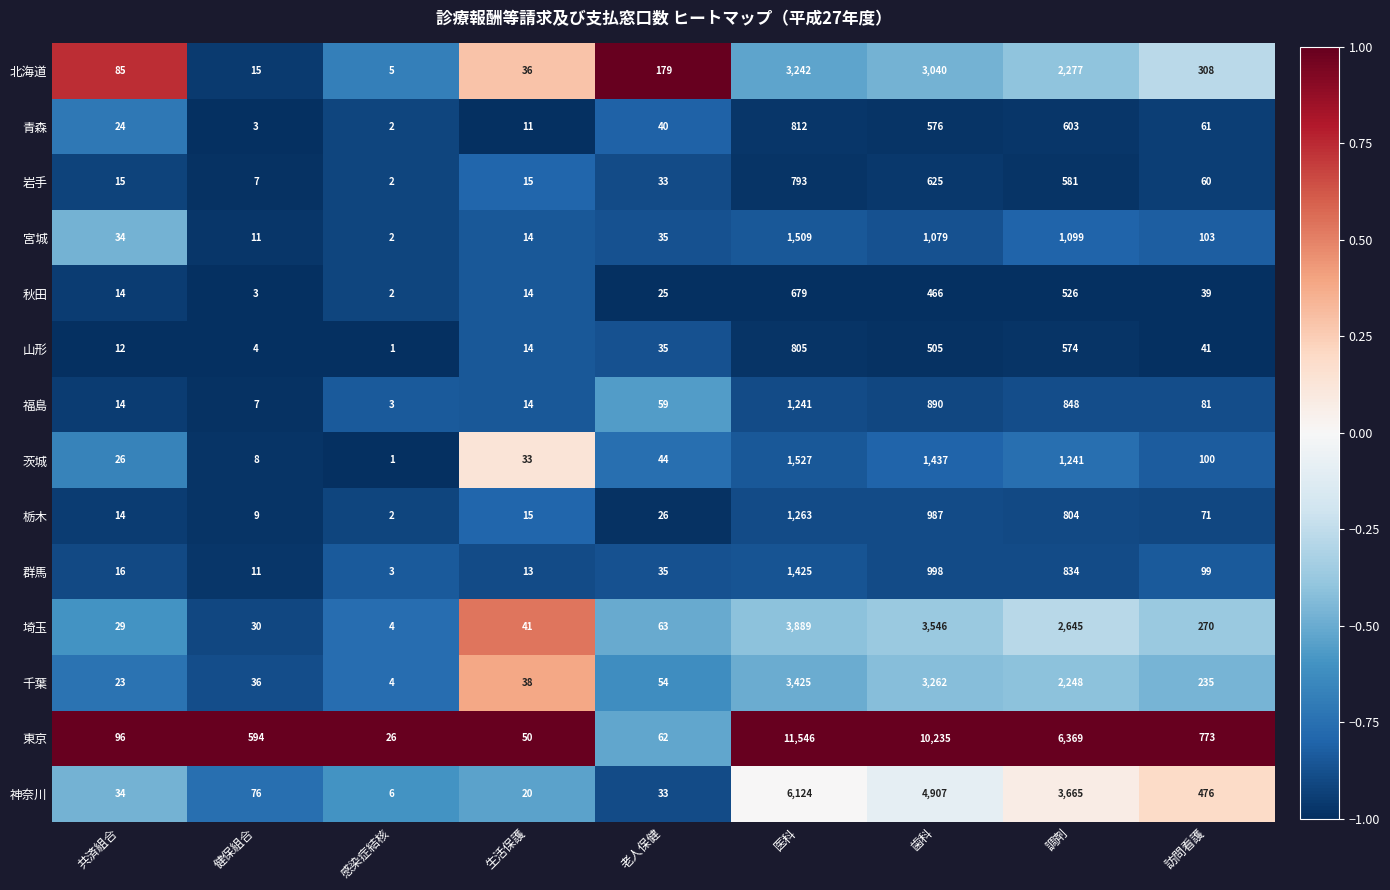

Which series has the largest total across all categories?

東京